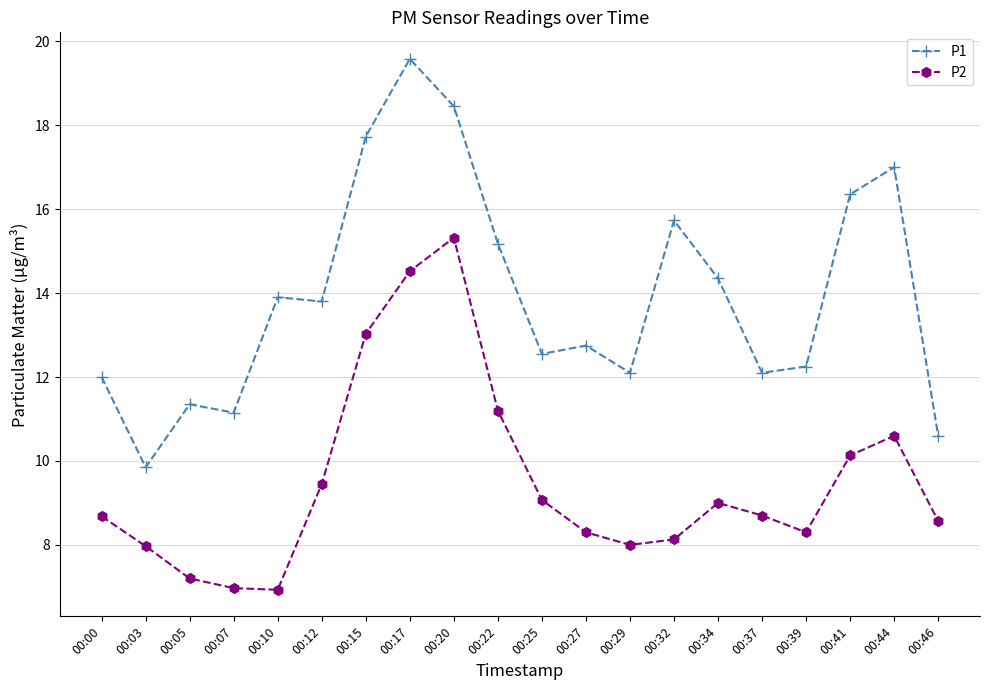

Rank the series by their maximum value, from highest to lowest.

P1, P2